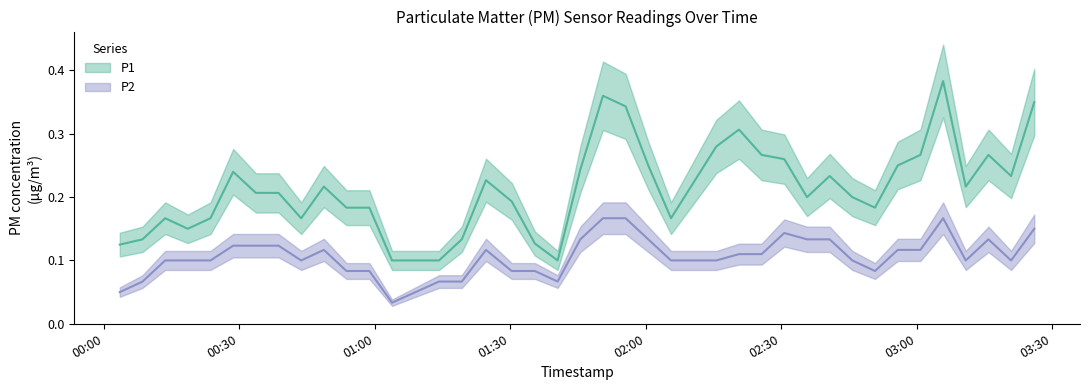

Where is the first local minimum for P1?

2023-07-31T00:18:34